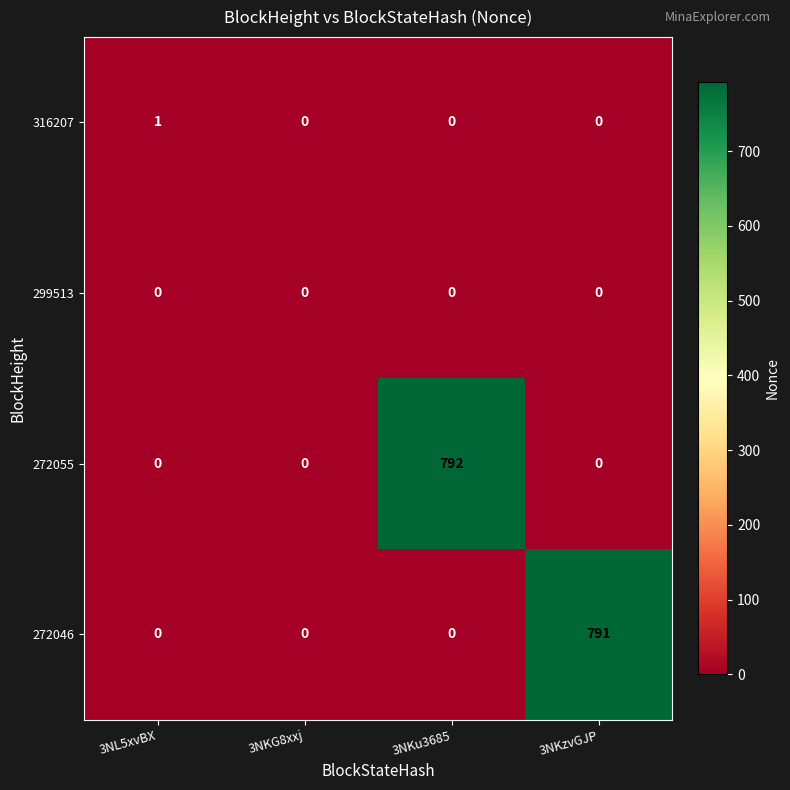

Is the value of 316207 at 3NL5xvBX greater than the value of 299513 at 3NKzvGJP?

Yes